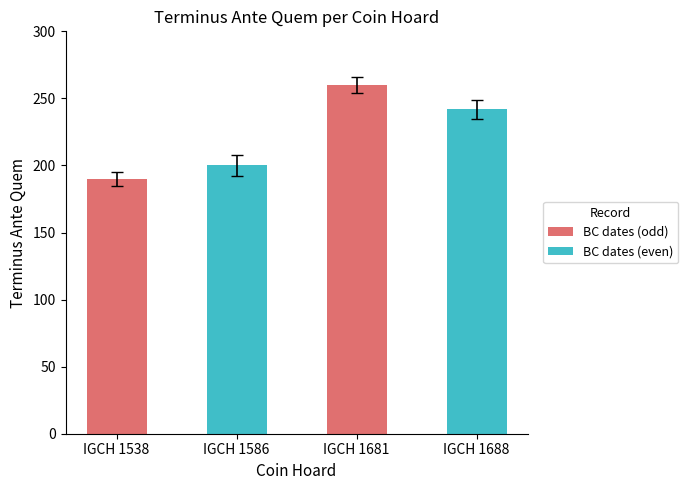

How many series are shown in this chart?

1